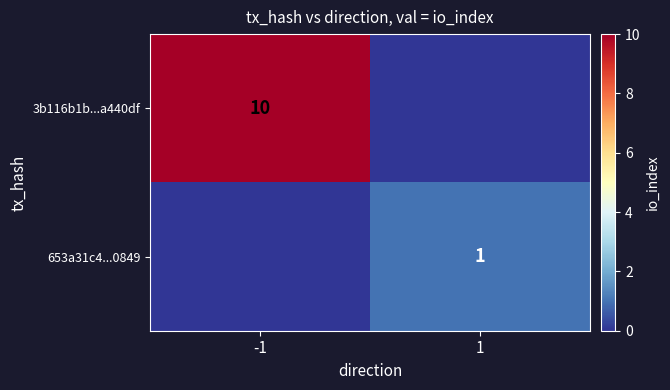

Is it true that 3b116b1b...a440df equals 5 at -1?

False